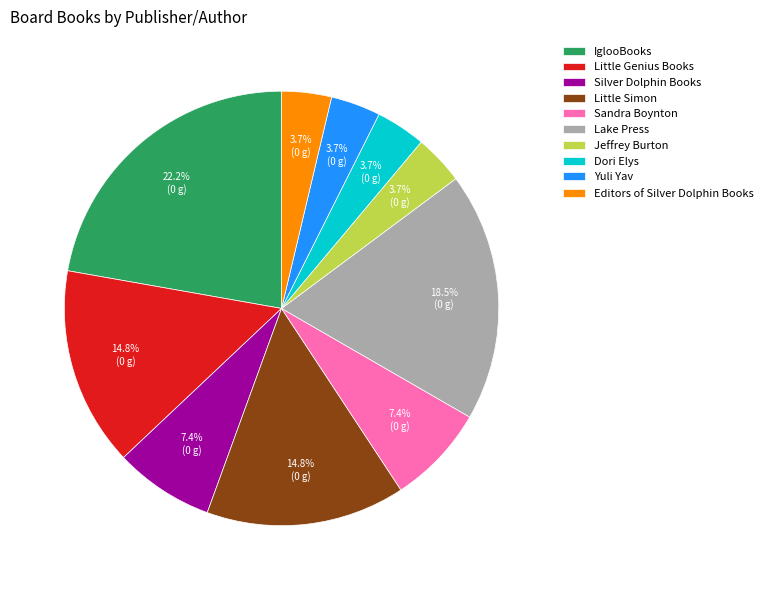

What percentage is NOT represented by Dori Elys?

96.3%